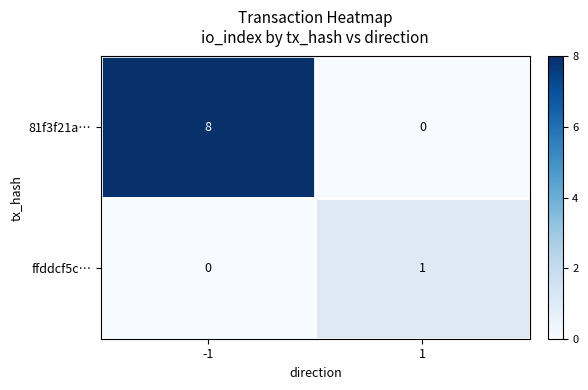

Which series has the widest spread of values?

81f3f21a…